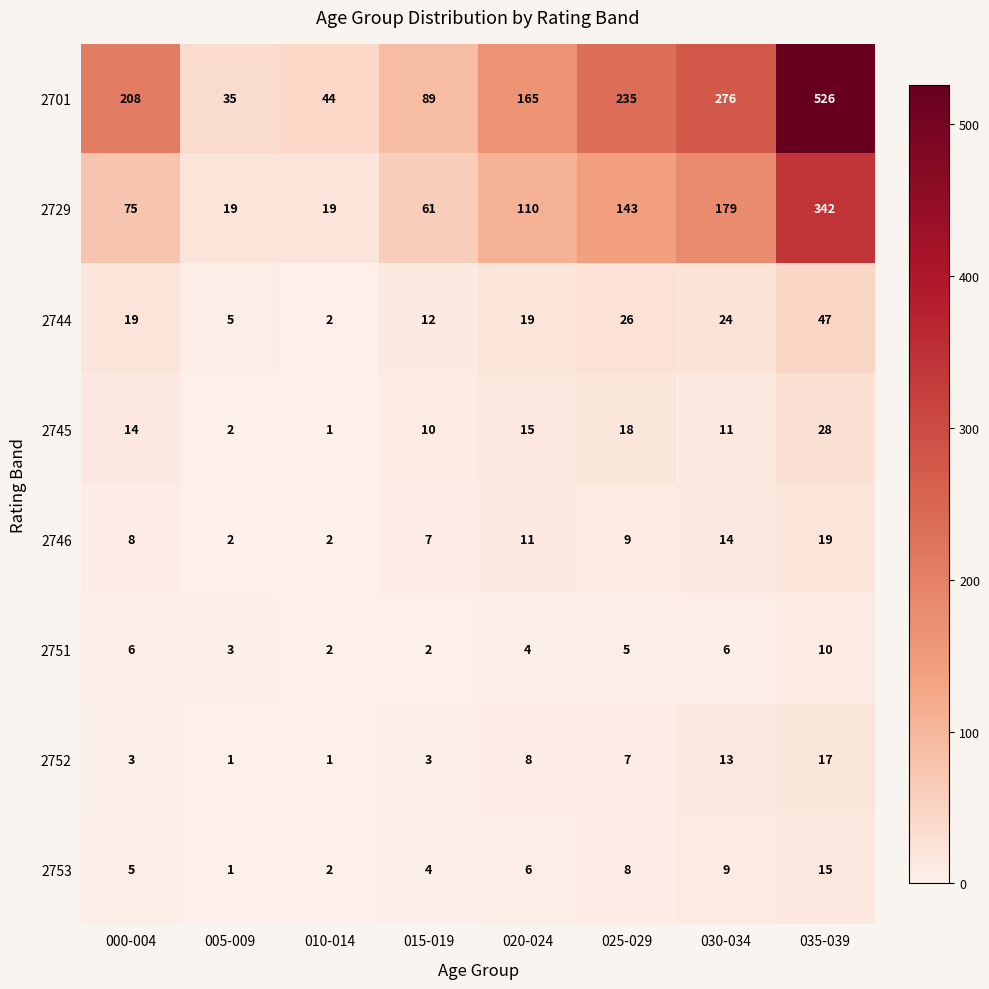

What is the difference between the second highest and second lowest values in the 2745 series?

16